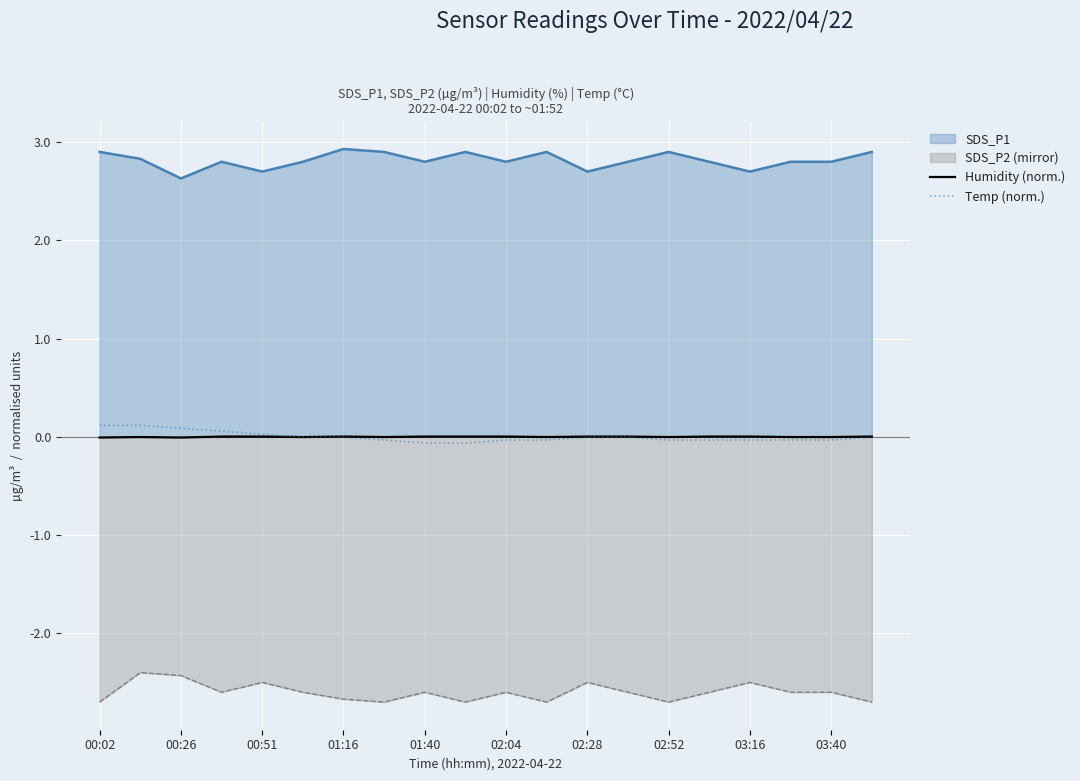

What is the maximum value for SDS_P2 (mirror)?

-2.4